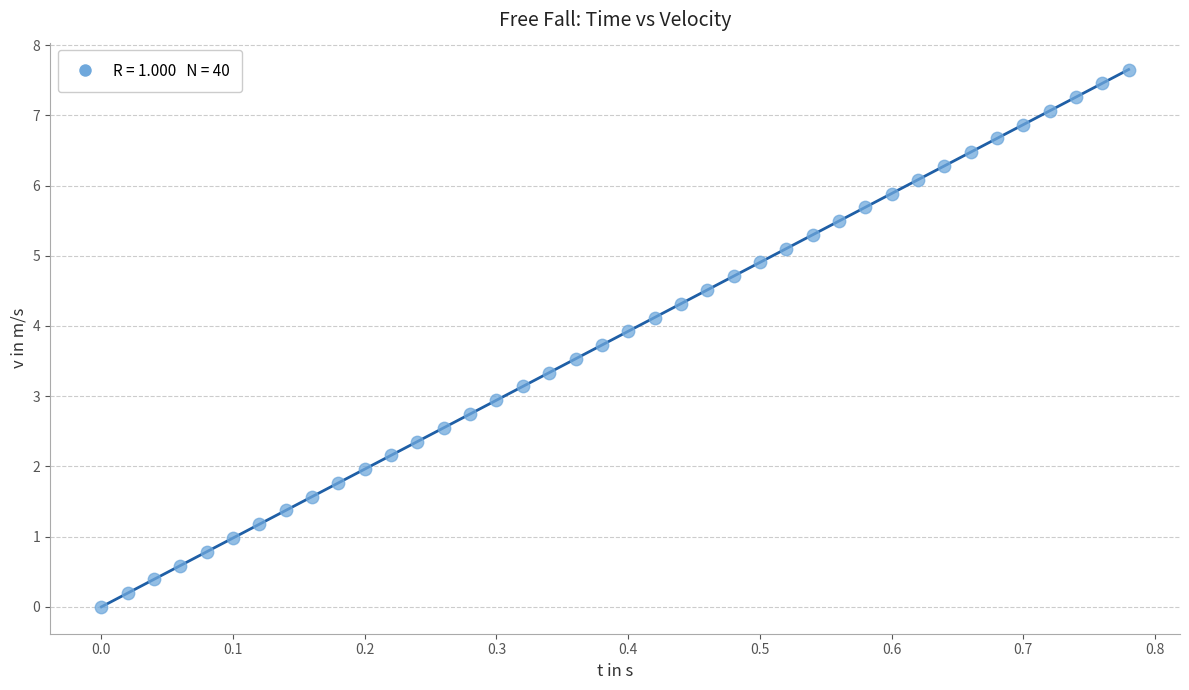

What is the range of X values (max minus min)?

0.8